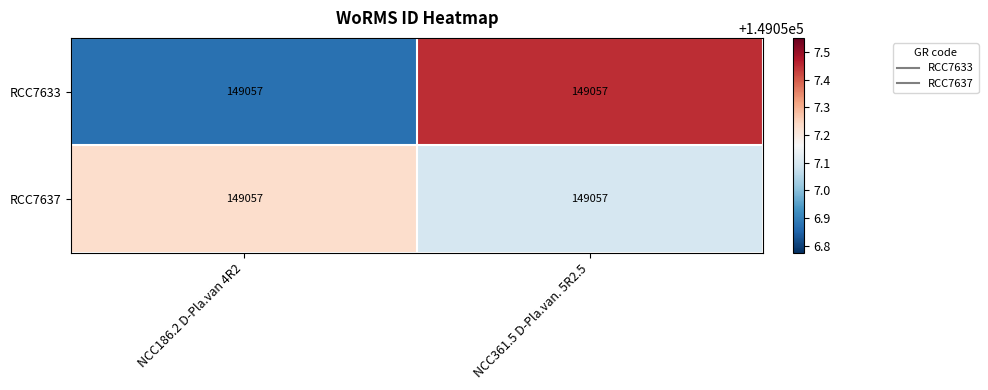

Reading left to right, what are all the values shown in this chart?

RCC7633: NCC186.2 D-Pla.van 4R2=149057.0	NCC361.5 D-Pla.van. 5R2.5=149057.0
RCC7637: NCC186.2 D-Pla.van 4R2=149057.0	NCC361.5 D-Pla.van. 5R2.5=149057.0